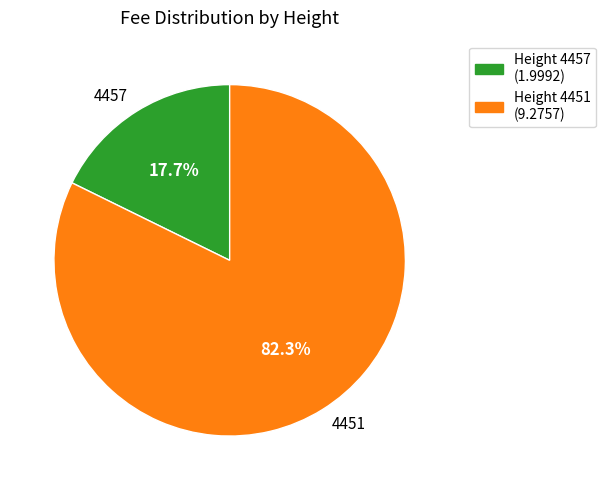

True or false: 4457 accounts for 18% of the total.

True